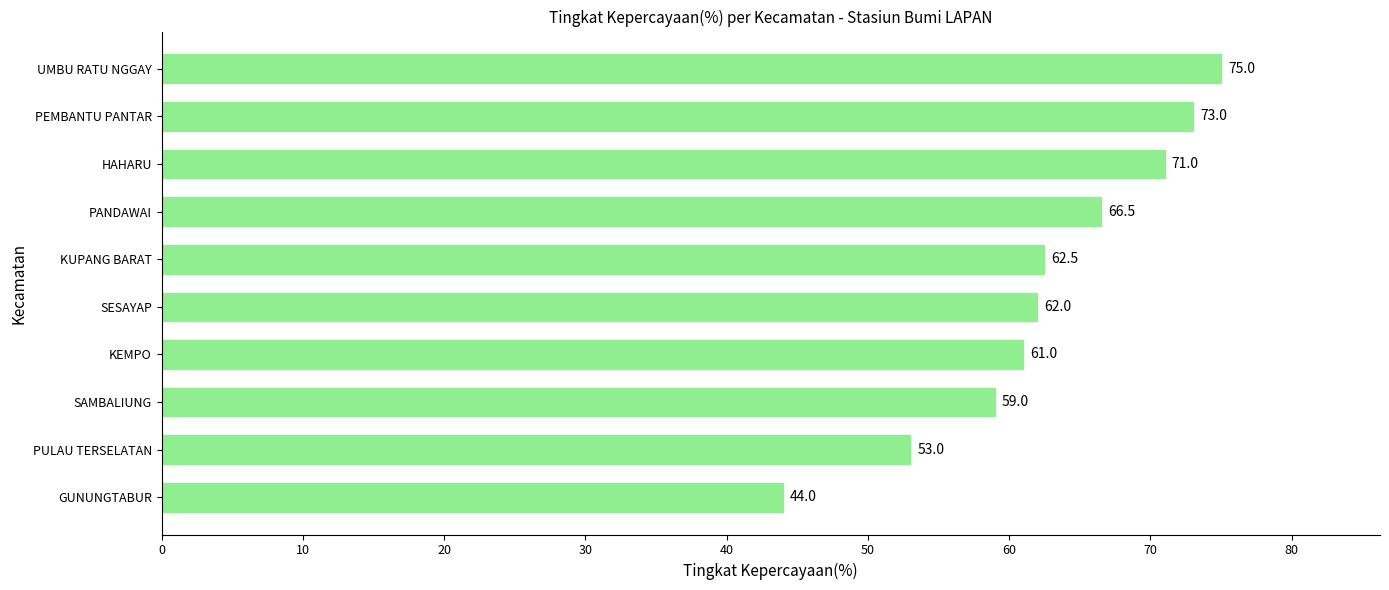

At which category does the chart reach its minimum across all series?

GUNUNGTABUR